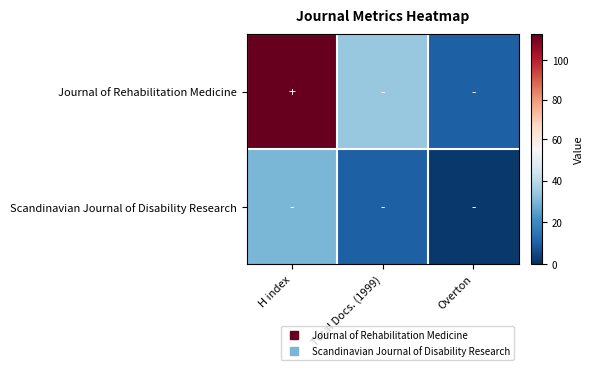

At which category is the sum across all series the highest?

H index